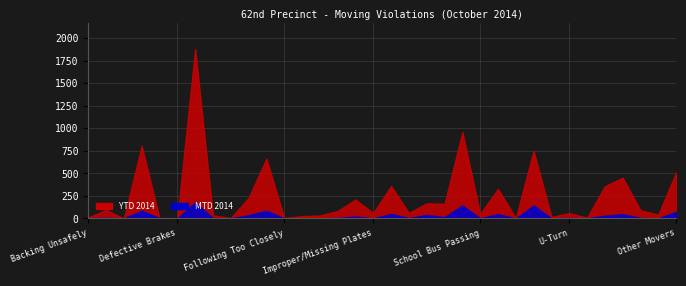

Where does the YTD 2014 series first go above 83?

Brake Lights